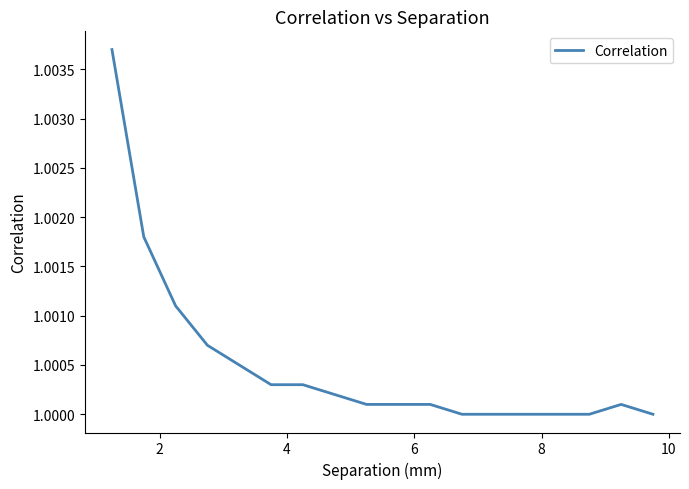

How many points are higher than both their immediate neighbors (excluding endpoints)?

1